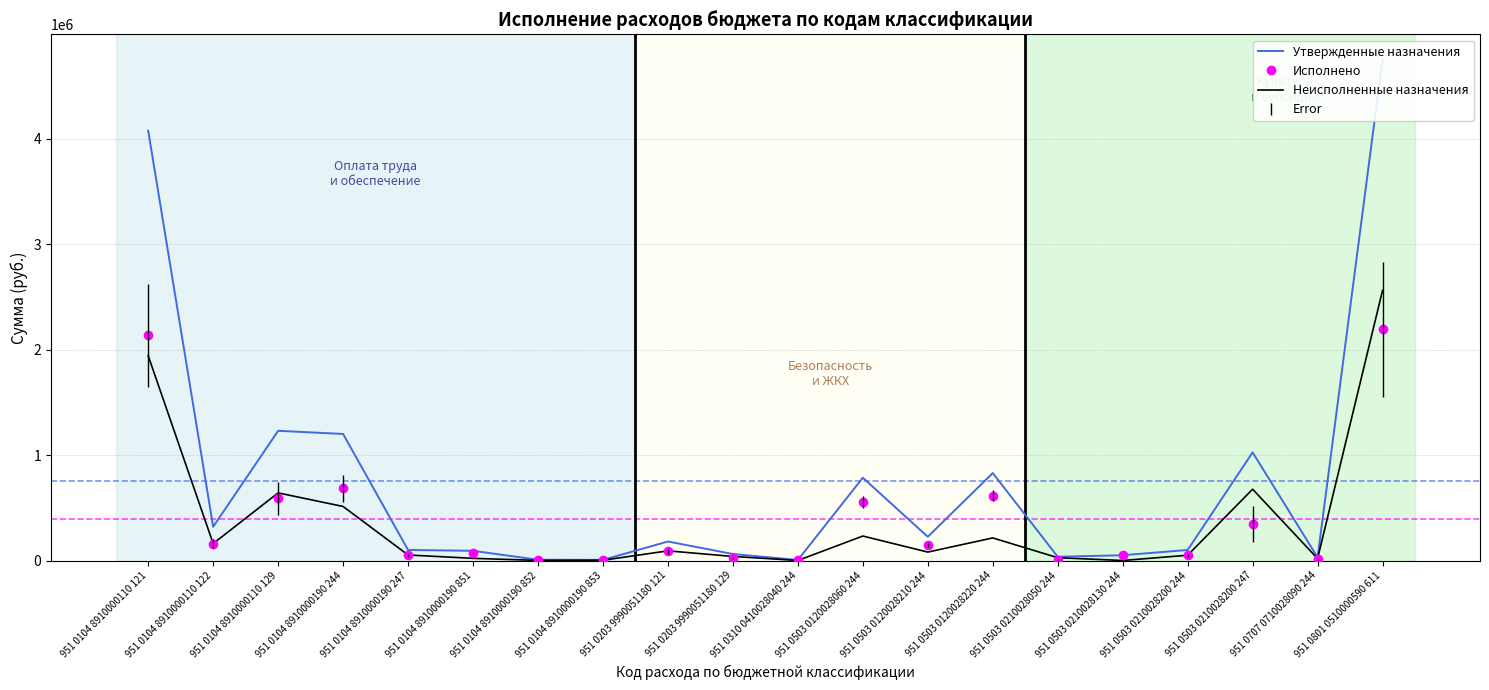

What is the total value across all series at 951 0104 8910000110 122?

640000.0